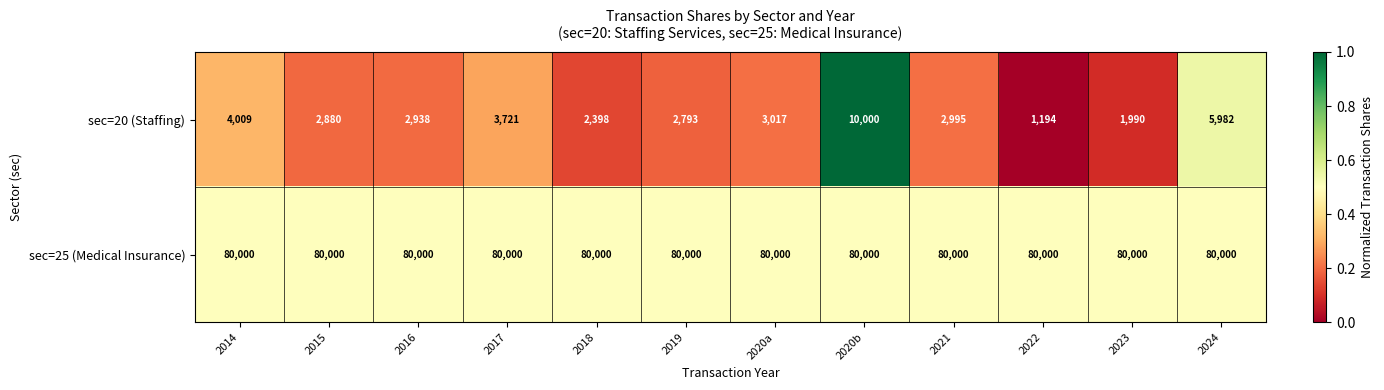

Rank the series at 2020a from highest to lowest value.

sec=25 (Medical Insurance), sec=20 (Staffing)